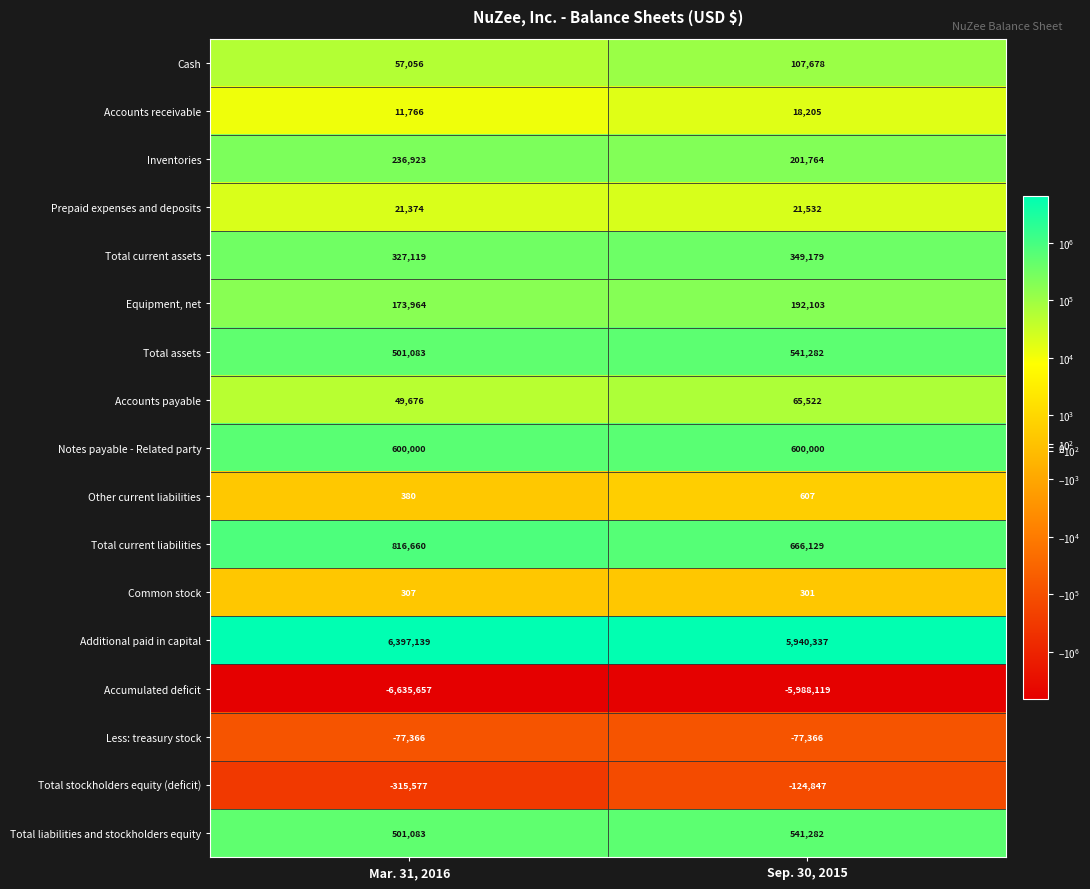

The value of Total current liabilities at Sep. 30, 2015 is 666129. True or false?

True